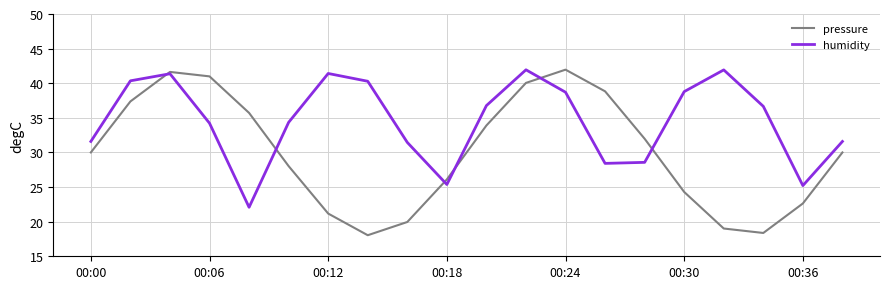

What is the greatest value displayed?

42.0